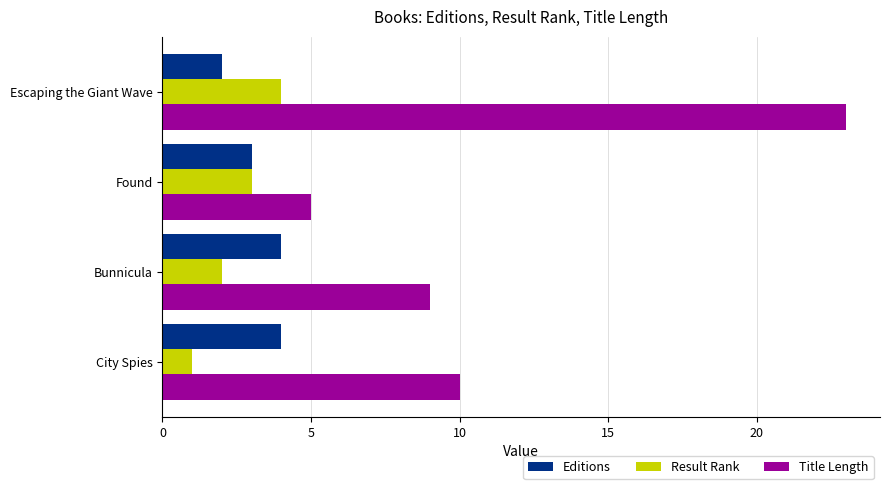

Rank the categories by Title Length value from lowest to highest.

Found, Bunnicula, City Spies, Escaping the Giant Wave